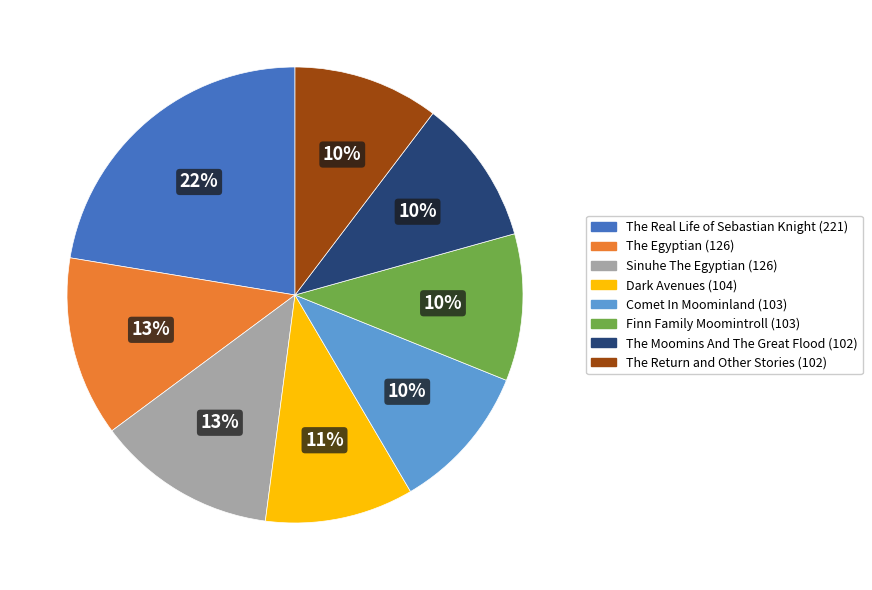

To the nearest percent, what is the difference between the largest and smallest slice percentages?

12%